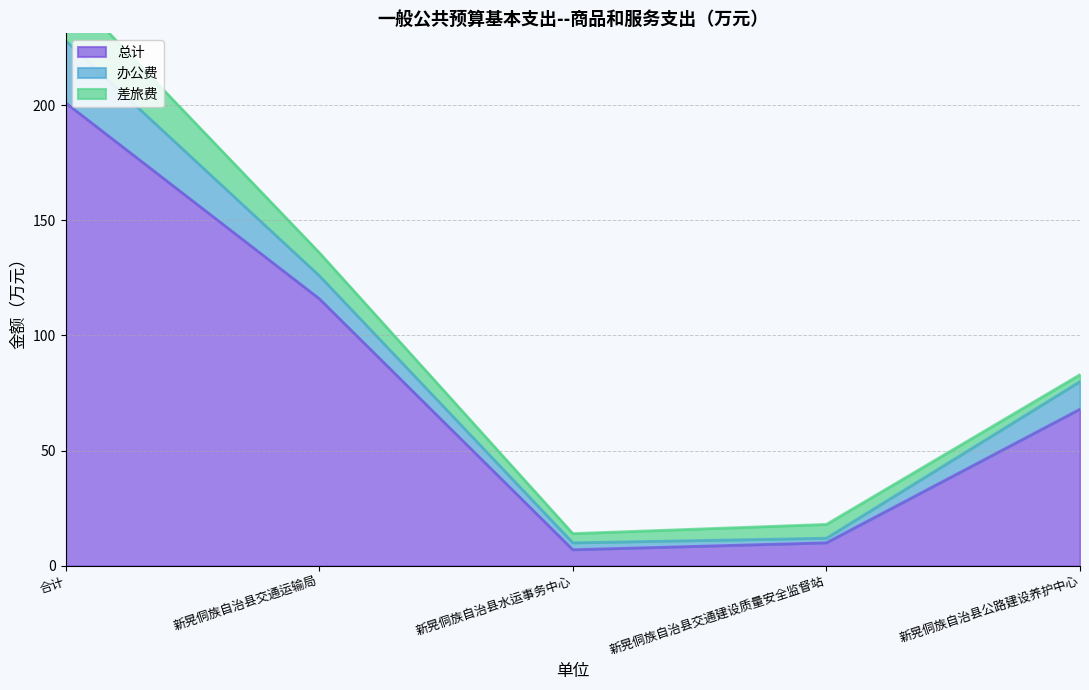

What position from the left is 新晃侗族自治县公路建设养护中心?

5